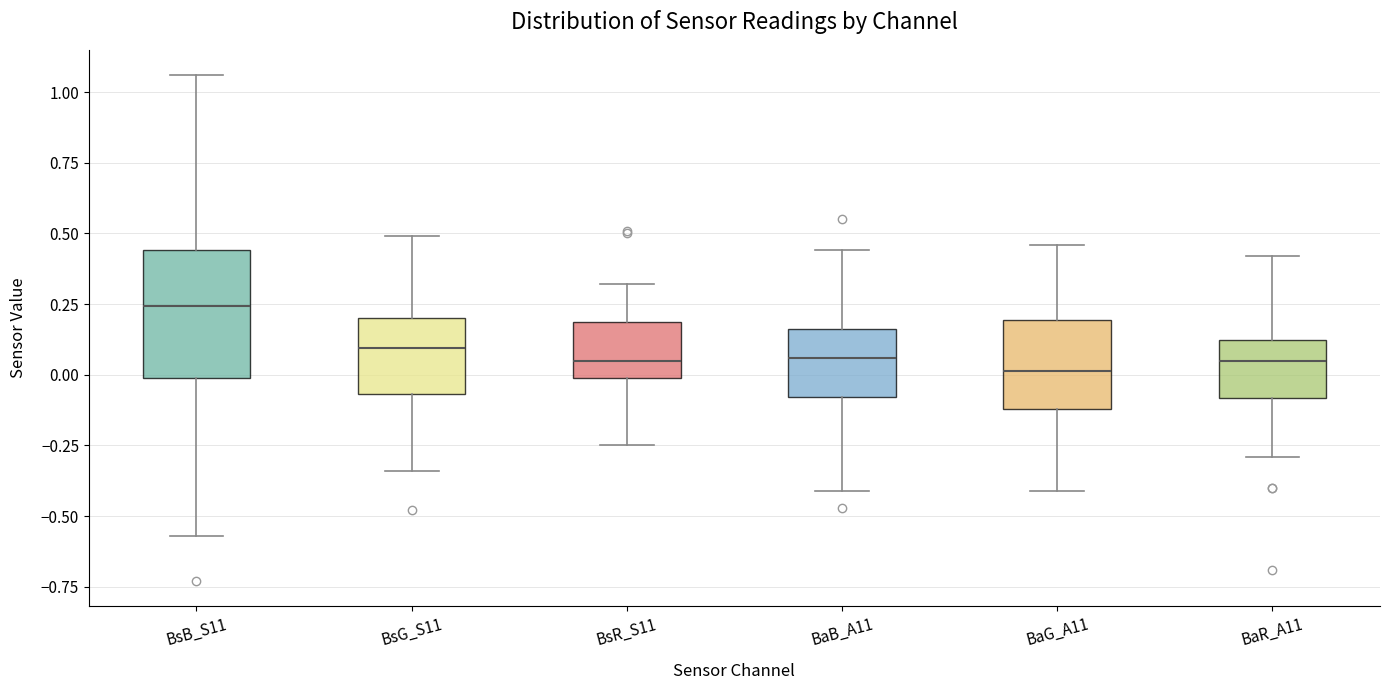

Which box is the tallest, from its lower edge to its upper edge?

BsB_S11